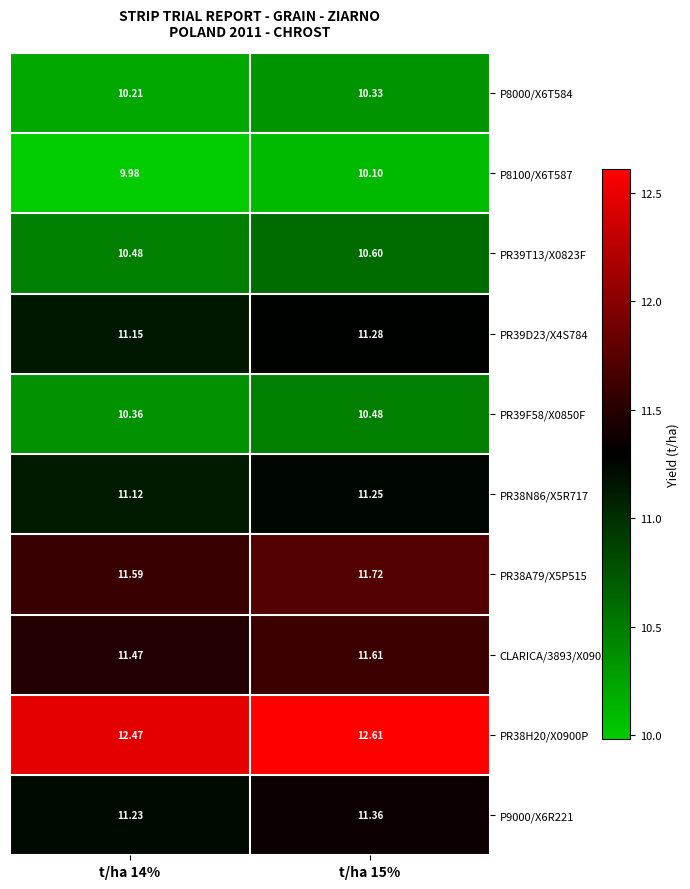

Is the value of PR39D23/X4S784 at t/ha 15% greater than the value of PR38H20/X0900P at t/ha 14%?

No